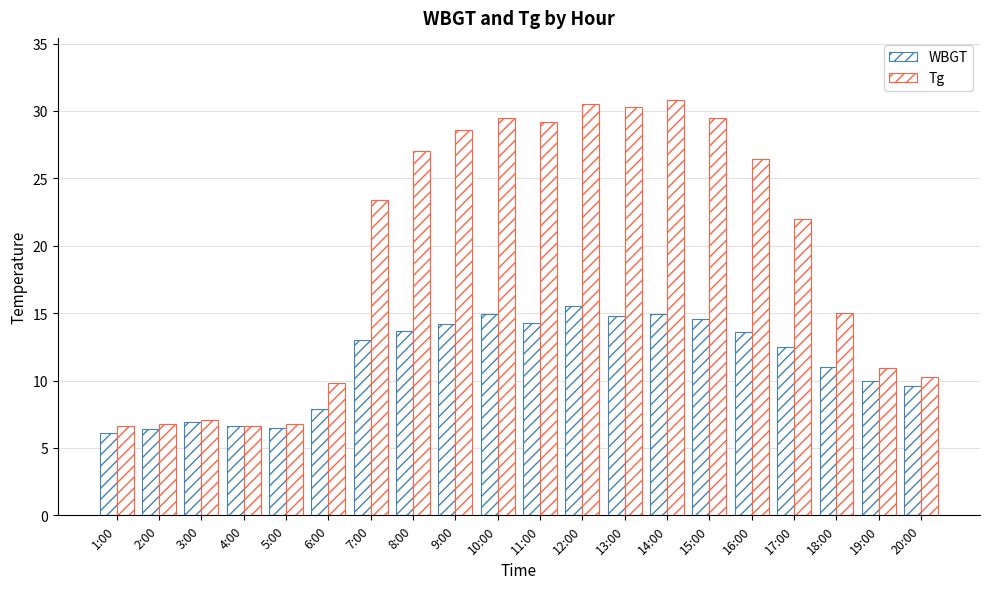

List the series in order of their peak value, lowest first.

WBGT, Tg